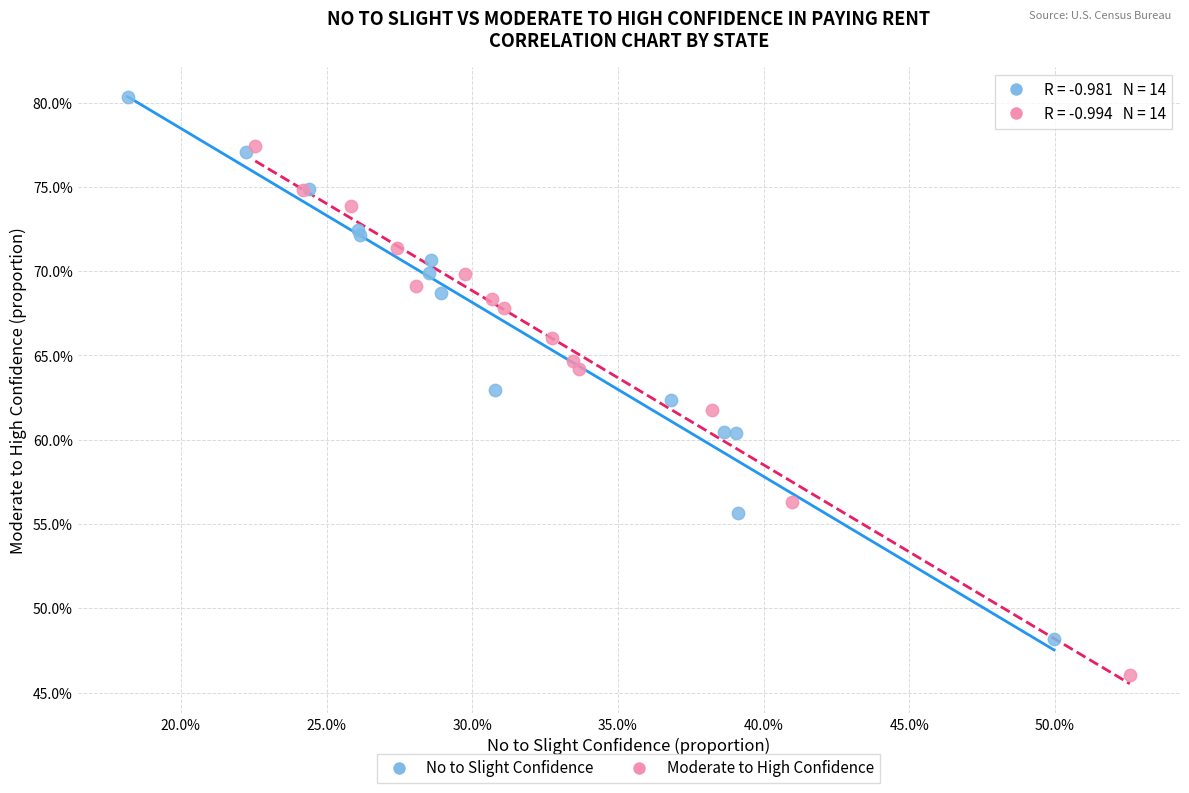

What are all the series names shown in the legend?

No to Slight Confidence, Moderate to High Confidence